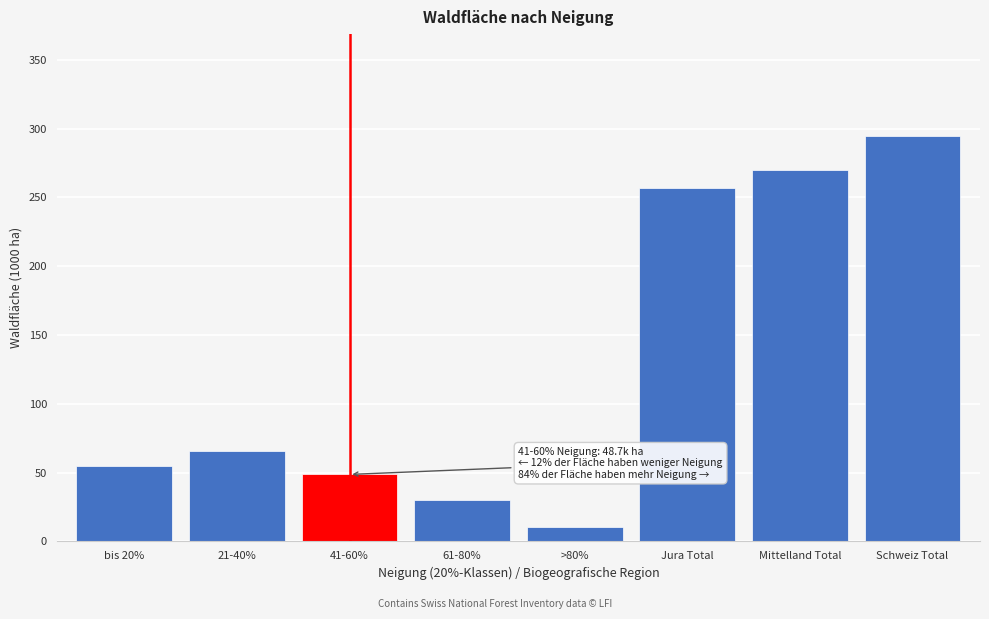

Reading left to right, extract all data points from this chart.

bis 20%=55.1	21-40%=65.5	41-60%=48.7	61-80%=29.8	>80%=10.2	Jura Total=256.8	Mittelland Total=270.0	Schweiz Total=295.0